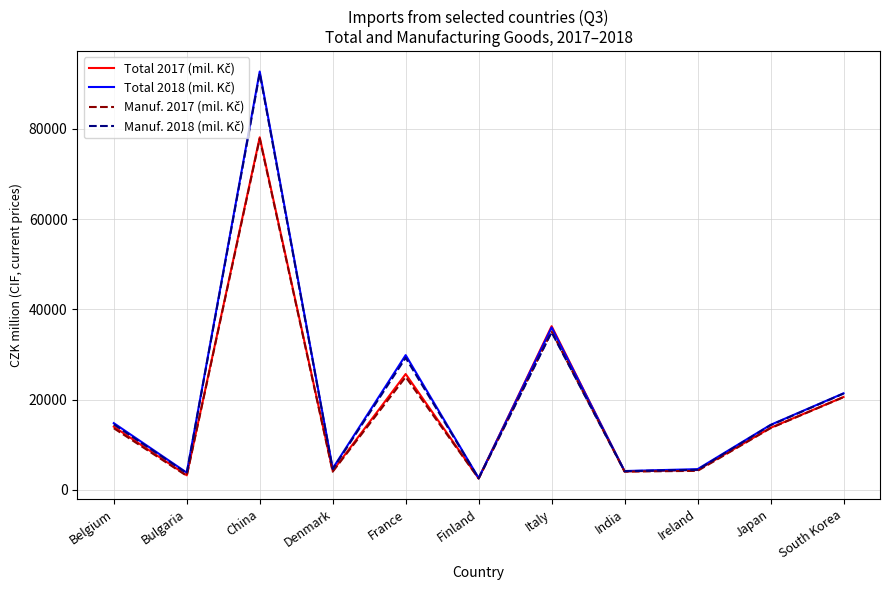

Which label corresponds to the largest value in the chart?

China